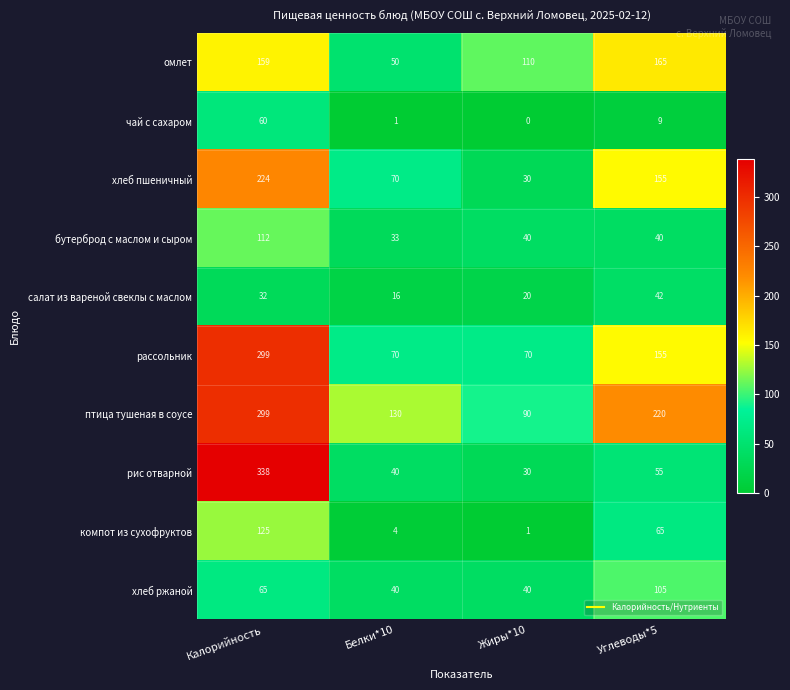

What is the difference between the highest and lowest values at Углеводы*5?

211